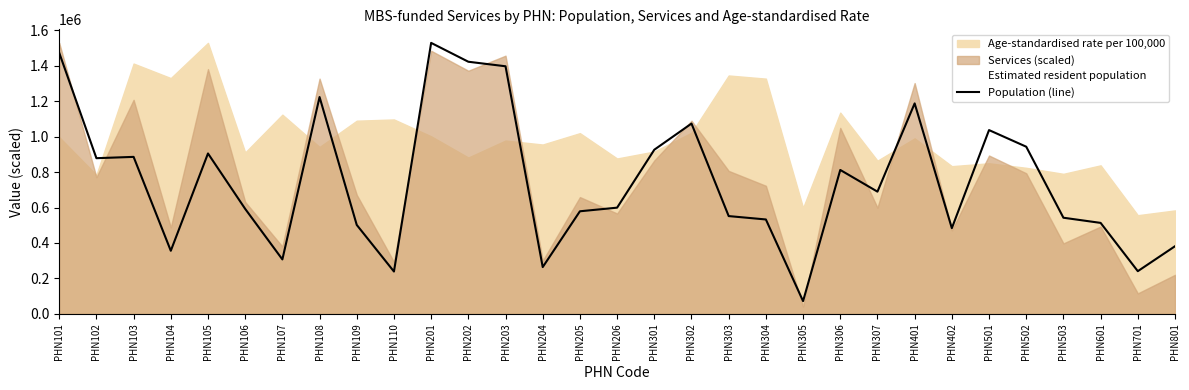

Is it true that the value at PHN109 is 501582?

True